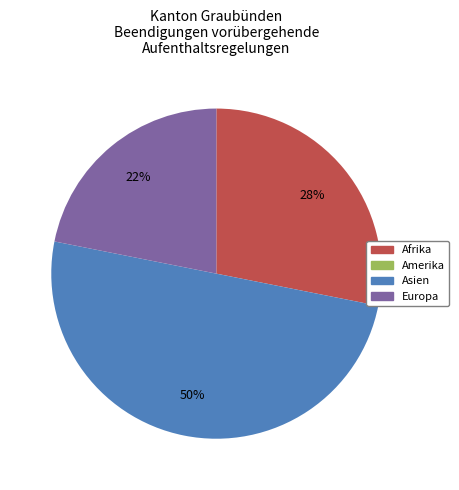

To the nearest percent, what is the average slice percentage?

33%